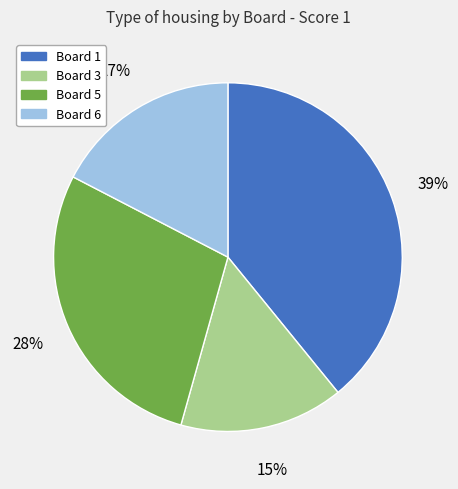

How many slices are in this pie chart?

4